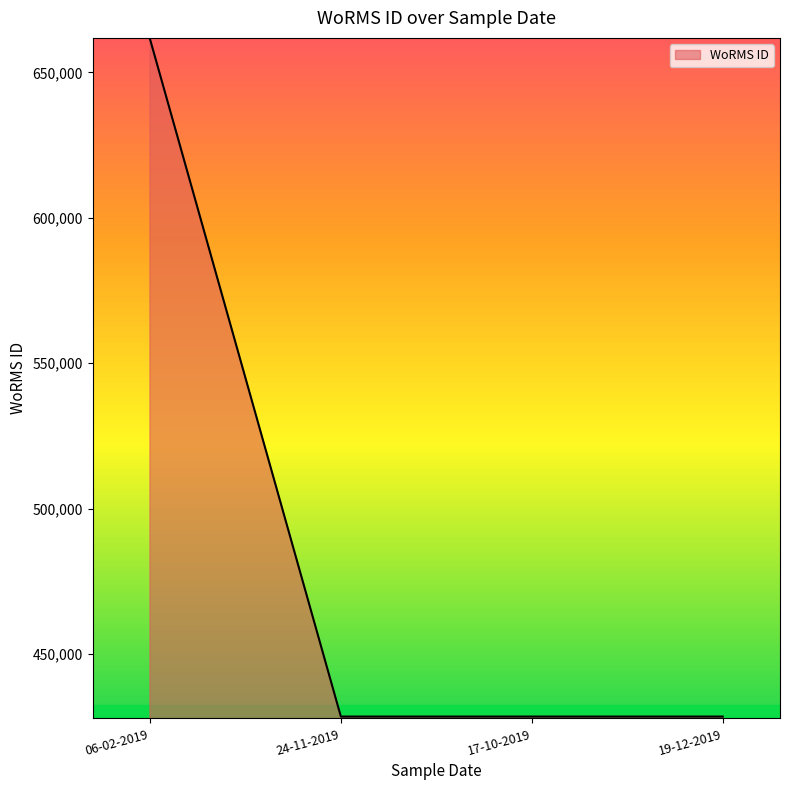

Does the chart display data point markers on the line(s)?

No